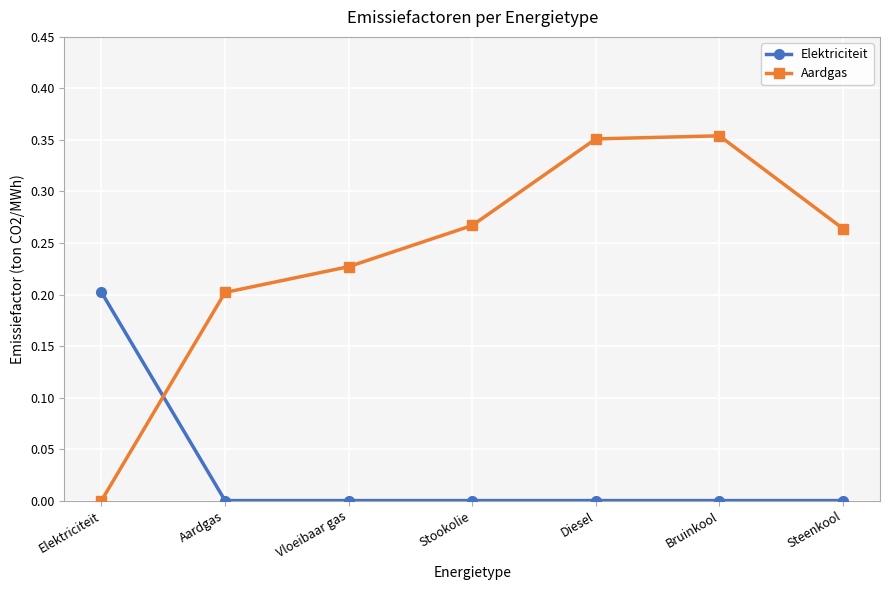

Is this an area chart (filled region under the line)?

No